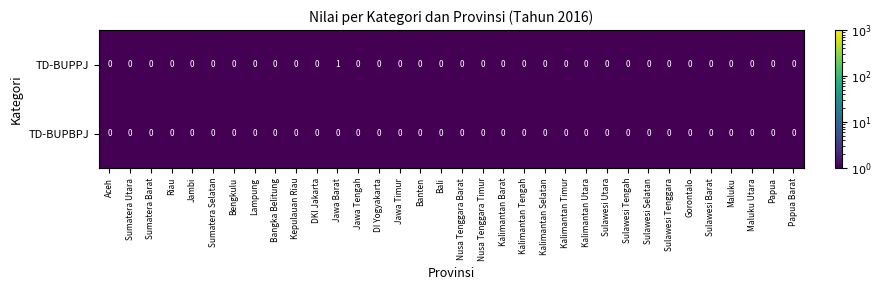

Which series has the widest spread of values?

TD-BUPPJ